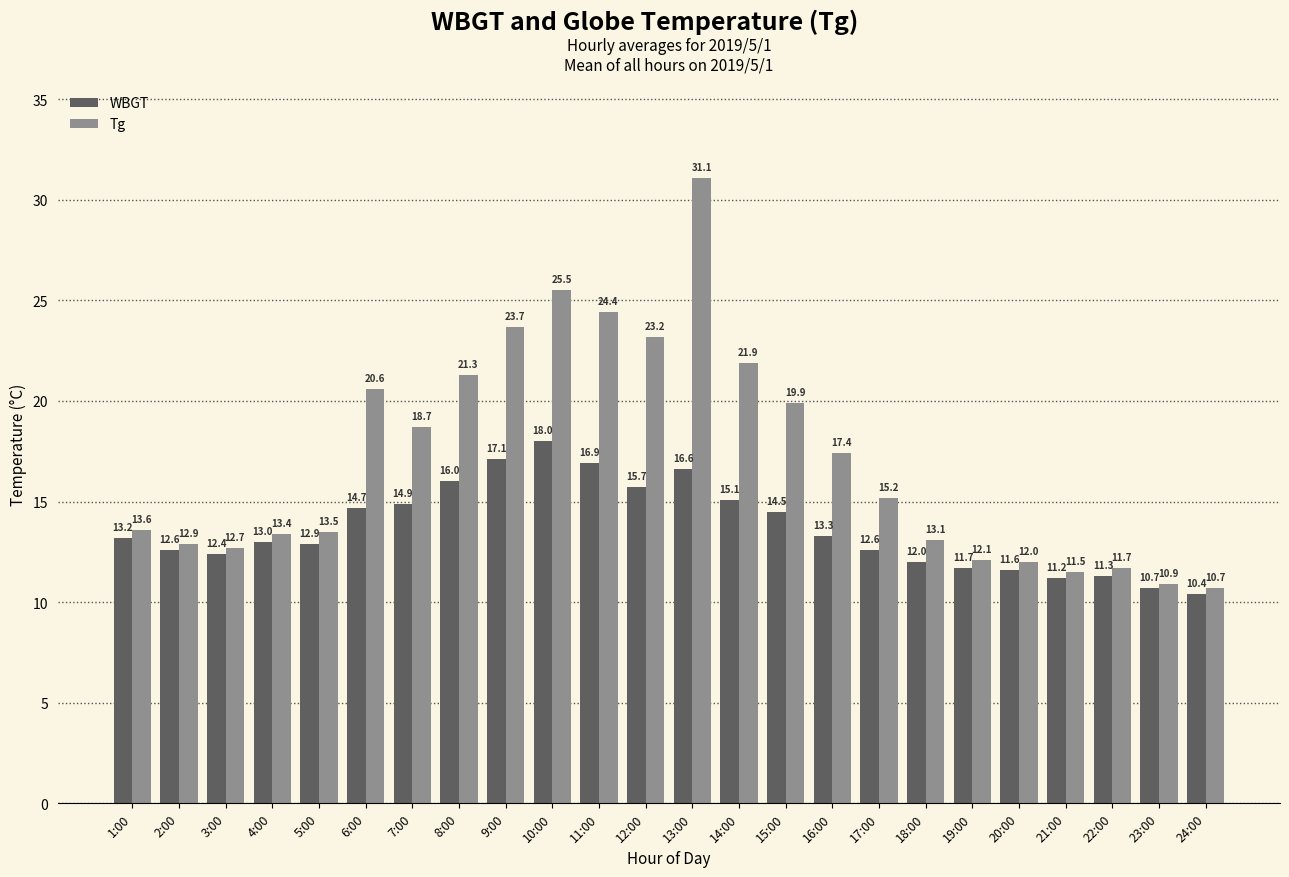

Which category has the highest value in the Tg series?

13:00